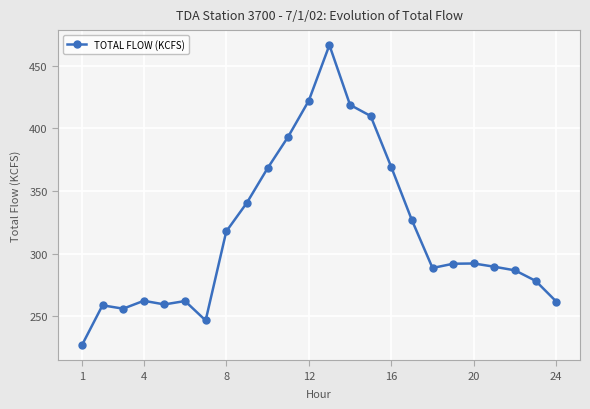

True or false: the data has more than 2 interior local peaks.

True